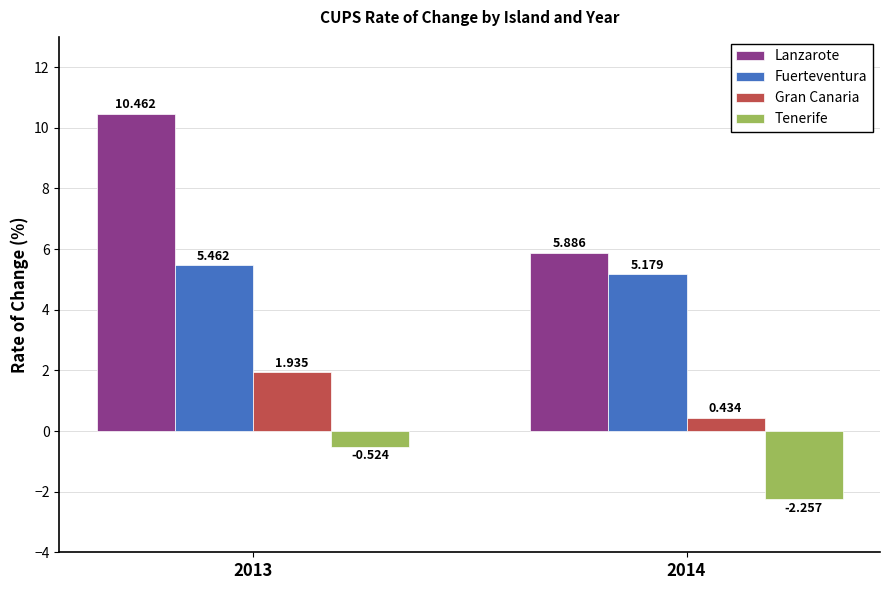

At 2014, list the series in order from smallest to largest.

Tenerife, Gran Canaria, Fuerteventura, Lanzarote